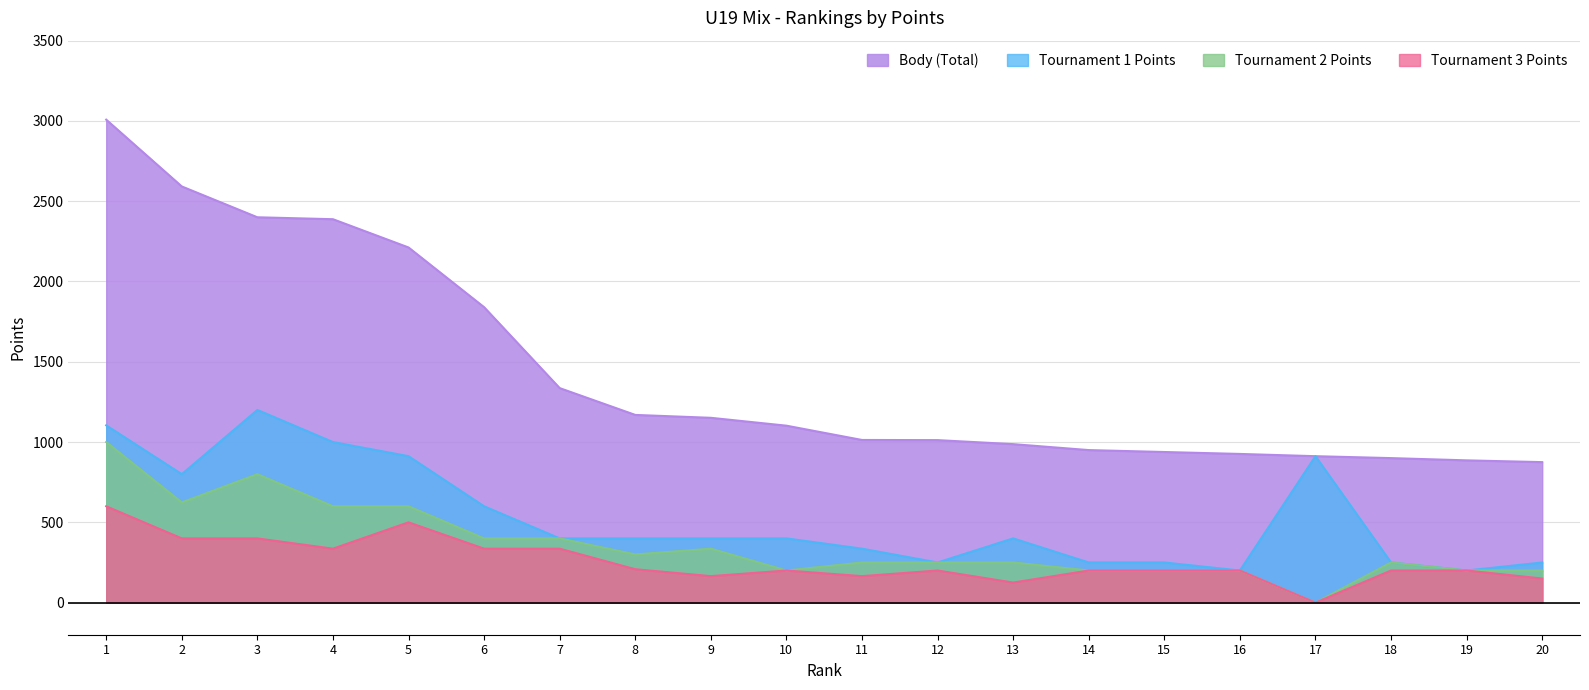

What is the difference between the maximum and minimum values in the Body series?

2133